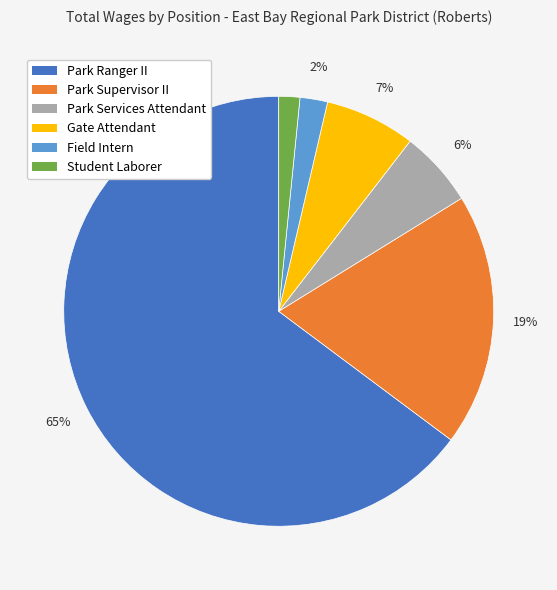

To the nearest percent, what is the average slice percentage?

17%